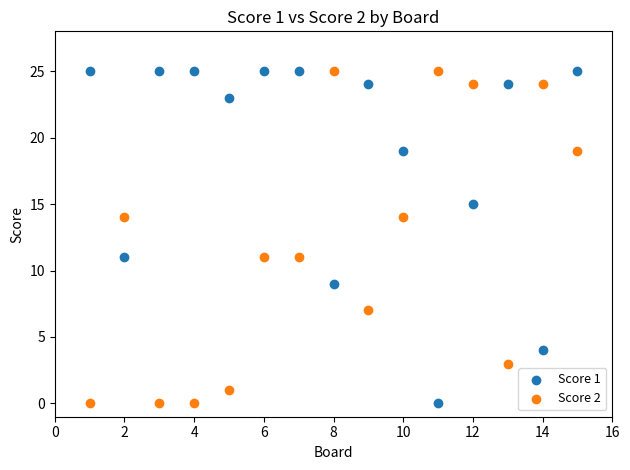

What is the X range (max minus min) for the scatter plot?

14